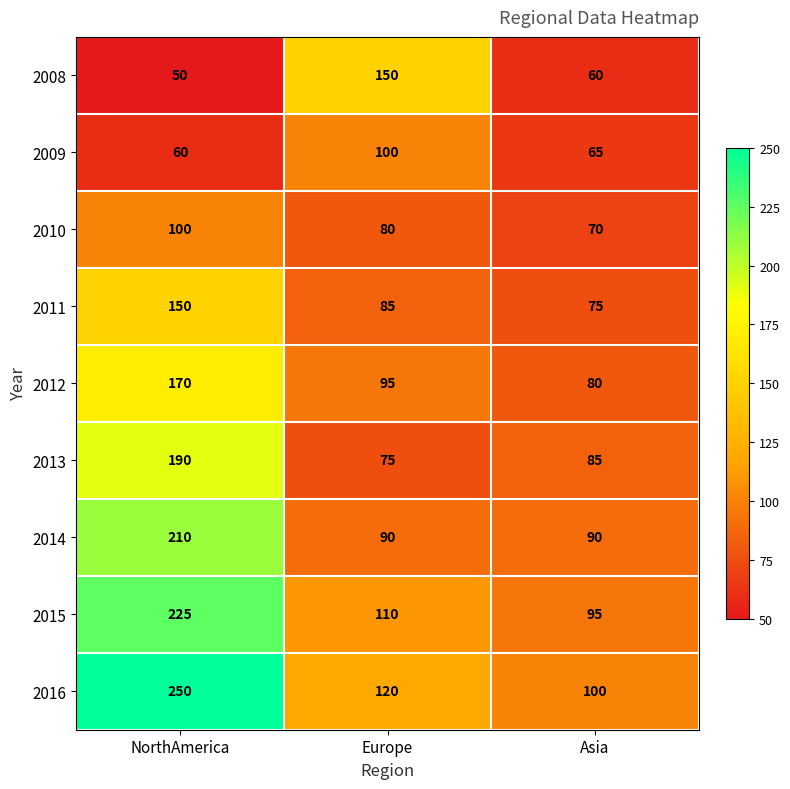

True or false: 2012 has a value of 64 at NorthAmerica.

False